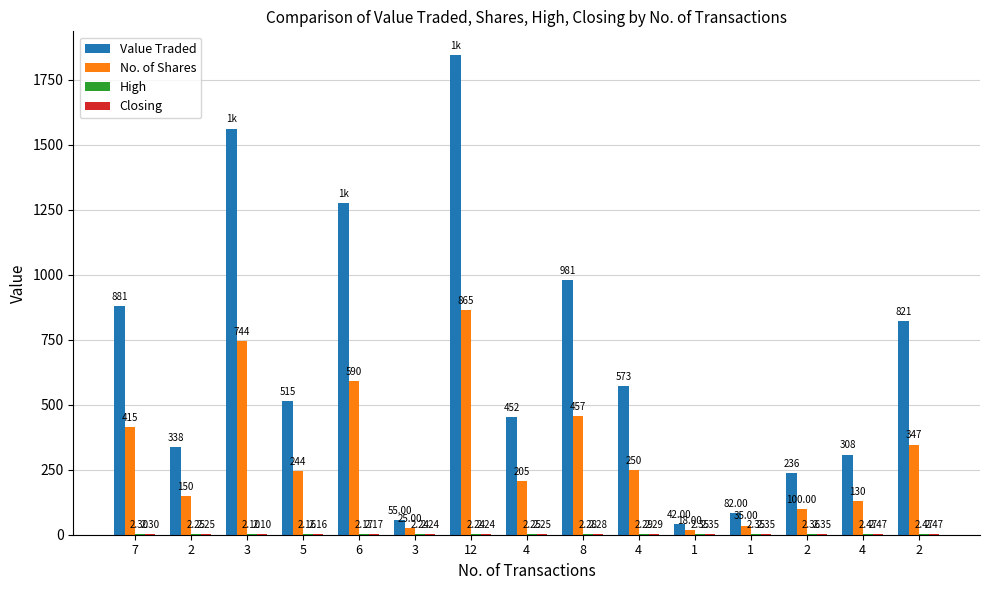

What is the difference between the maximum and minimum values in the No. of Shares series?

847.0